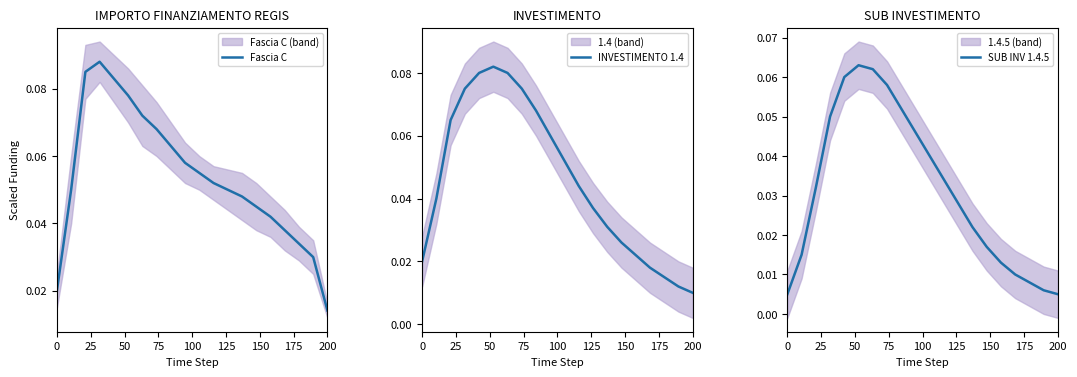

What is the difference between the maximum and minimum values in the INVESTIMENTO 1.4 series?

0.1